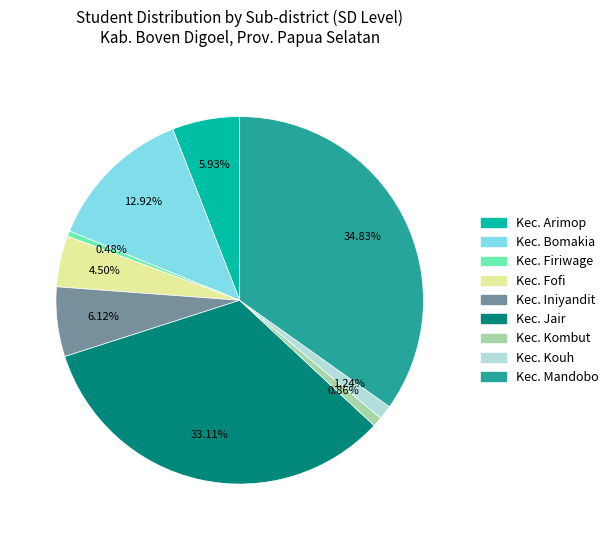

Is there any slice that represents more than half of the pie?

No